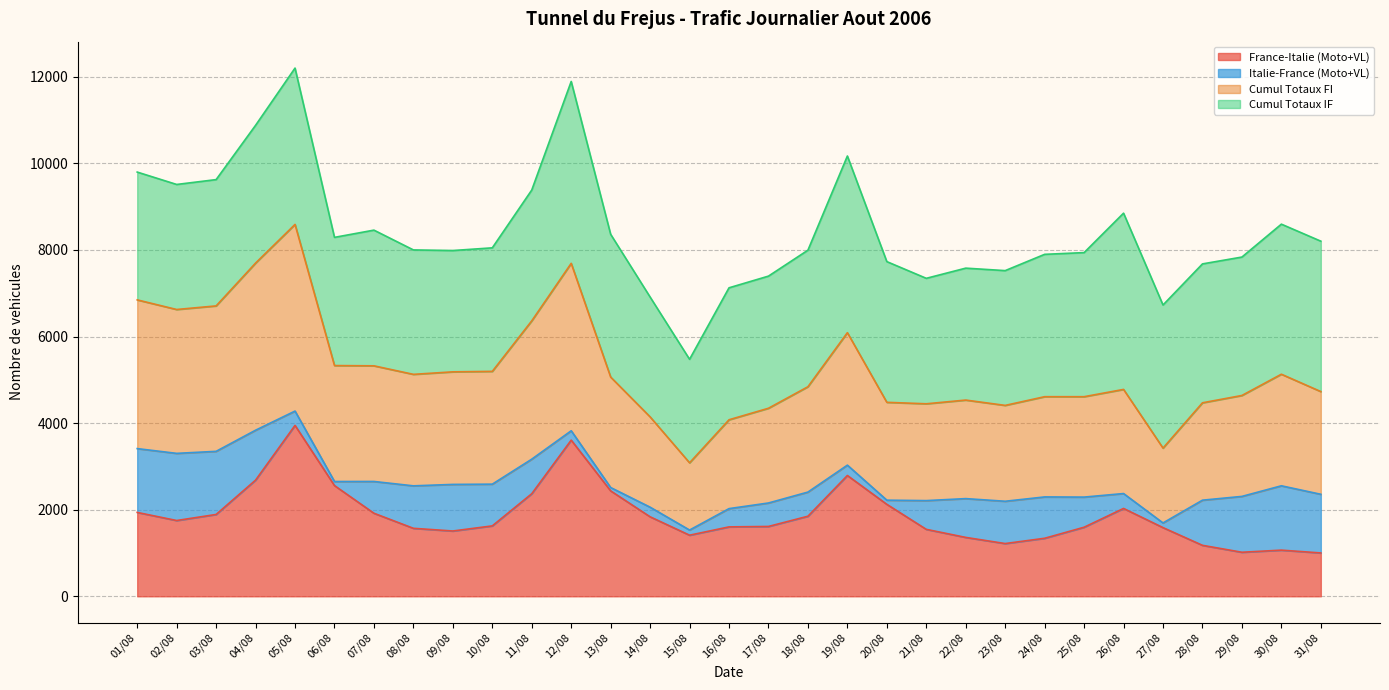

The Cumul Totaux FI series shows 4840 at 18/08. True or false?

True